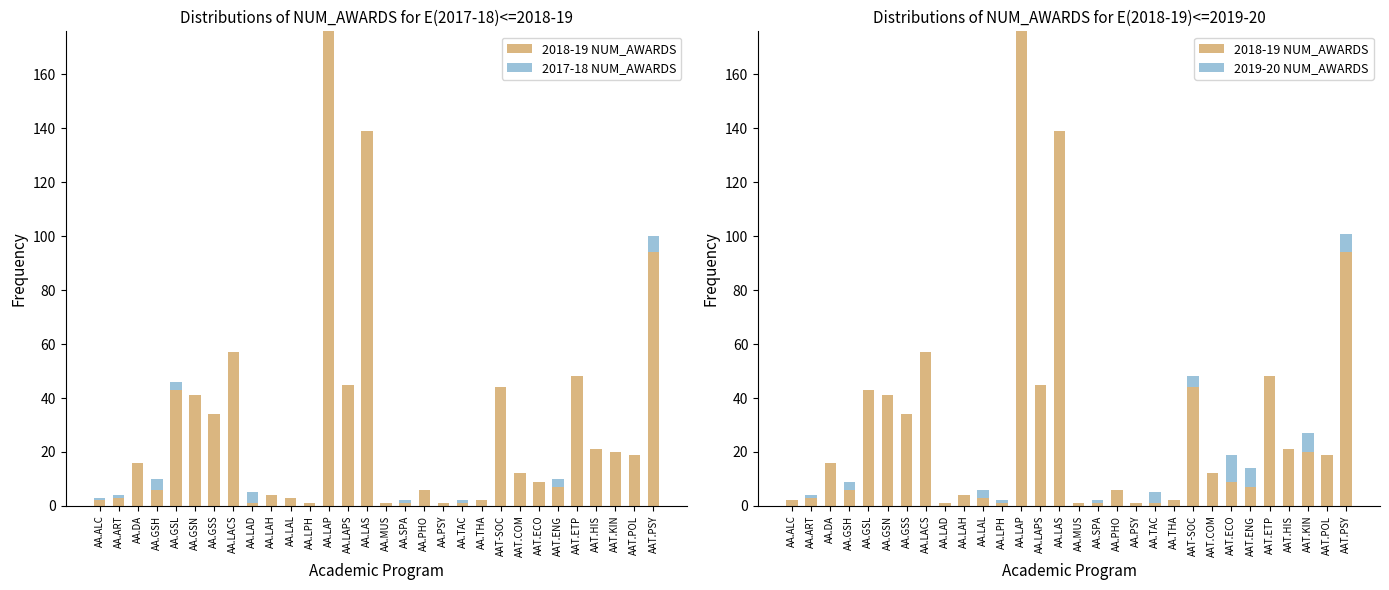

Reading left to right, what are all the values shown in this chart?

2018-19 NUM_AWARDS: AA.ALC=2	AA.ART=3	AA.DA=16	AA.GSH=6	AA.GSL=43	AA.GSN=41	AA.GSS=34	AA.LACS=57	AA.LAD=1	AA.LAH=4	AA.LAL=3	AA.LPH=1	AA.LAP=176	AA.LAPS=45	AA.LAS=139	AA.MUS=1	AA.SPA=1	AA.PHO=6	AA.PSY=1	AA.TAC=1	AA.THA=2	AAT-SOC=44	AAT.COM=12	AAT.ECO=9	AAT.ENG=7	AAT.ETP=48	AAT.HIS=21	AAT.KIN=20	AAT.POL=19	AAT.PSY=94
2017-18 NUM_AWARDS: AA.ALC=1	AA.ART=1	AA.DA=0	AA.GSH=4	AA.GSL=3	AA.GSN=0	AA.GSS=0	AA.LACS=0	AA.LAD=4	AA.LAH=0	AA.LAL=0	AA.LPH=0	AA.LAP=0	AA.LAPS=0	AA.LAS=0	AA.MUS=0	AA.SPA=1	AA.PHO=0	AA.PSY=0	AA.TAC=1	AA.THA=0	AAT-SOC=0	AAT.COM=0	AAT.ECO=0	AAT.ENG=3	AAT.ETP=0	AAT.HIS=0	AAT.KIN=0	AAT.POL=0	AAT.PSY=6
2019-20 NUM_AWARDS: AA.ALC=0	AA.ART=1	AA.DA=0	AA.GSH=3	AA.GSL=0	AA.GSN=0	AA.GSS=0	AA.LACS=0	AA.LAD=0	AA.LAH=0	AA.LAL=3	AA.LPH=1	AA.LAP=0	AA.LAPS=0	AA.LAS=0	AA.MUS=0	AA.SPA=1	AA.PHO=0	AA.PSY=0	AA.TAC=4	AA.THA=0	AAT-SOC=4	AAT.COM=0	AAT.ECO=10	AAT.ENG=7	AAT.ETP=0	AAT.HIS=0	AAT.KIN=7	AAT.POL=0	AAT.PSY=7